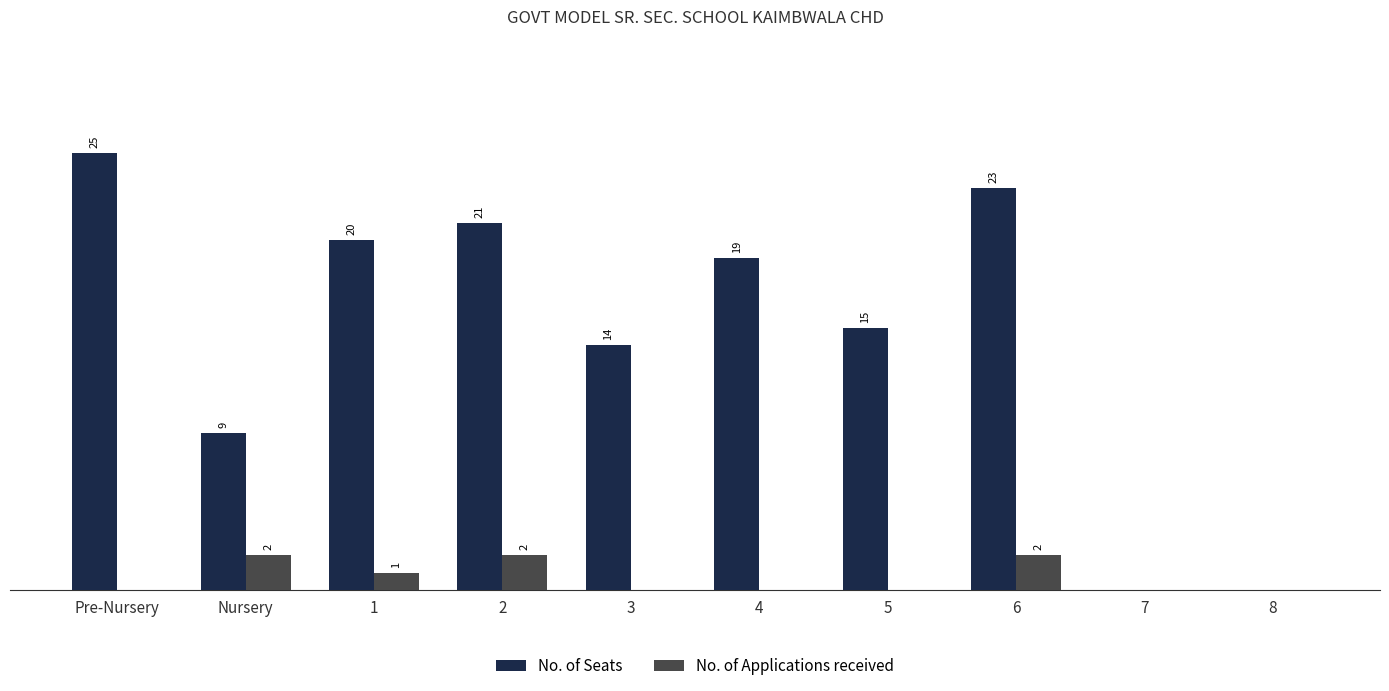

Where does the No. of Seats series first go above 19?

Pre-Nursery